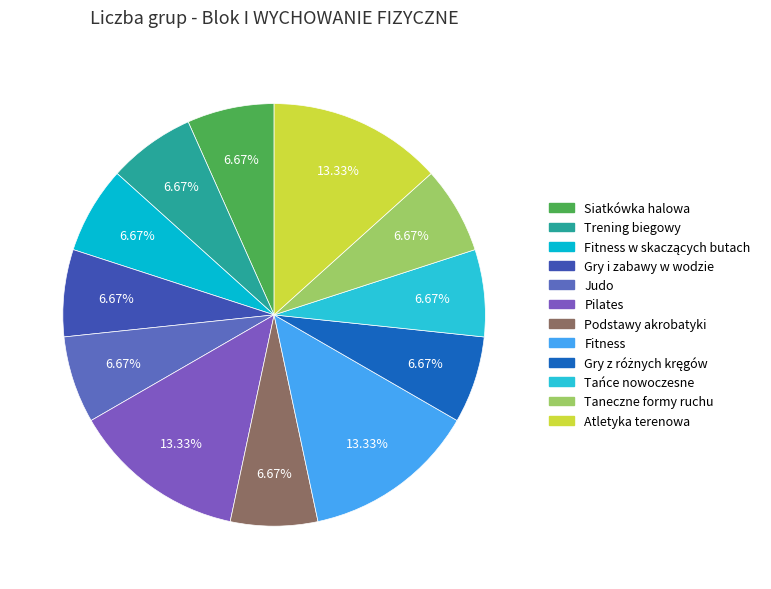

How much of the chart is everything except Podstawy akrobatyki?

93.3%